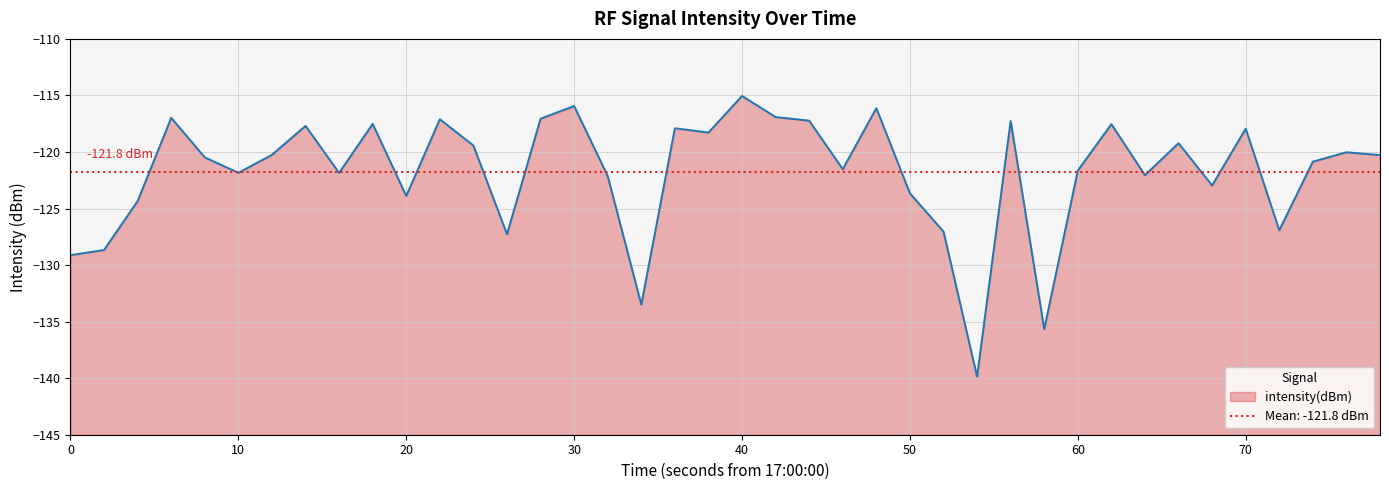

What is the maximum value for intensity(dBm)?

-115.0